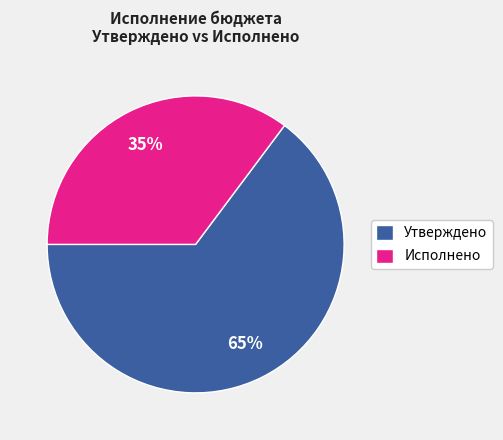

To the nearest percent, what is the average slice percentage?

50%